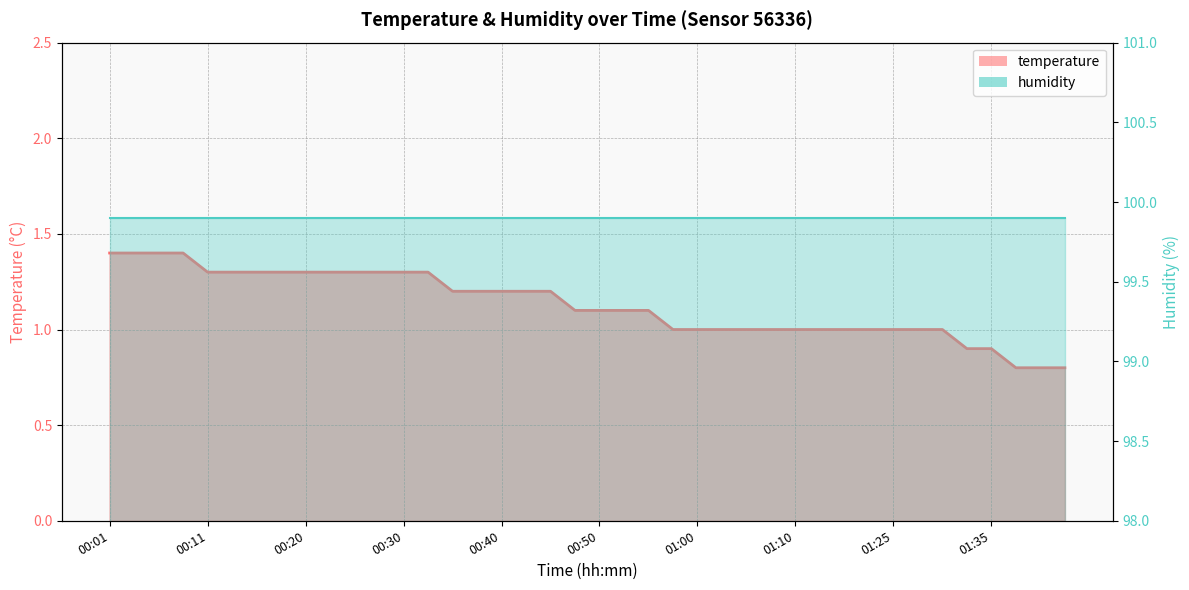

At which category does the chart reach its peak across all series?

00:01